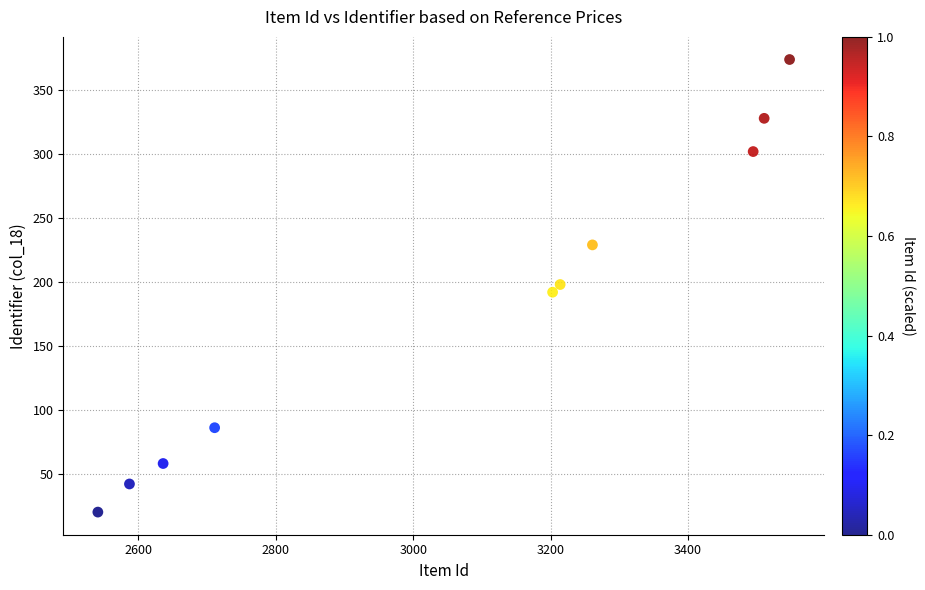

What is the average Y value?

183